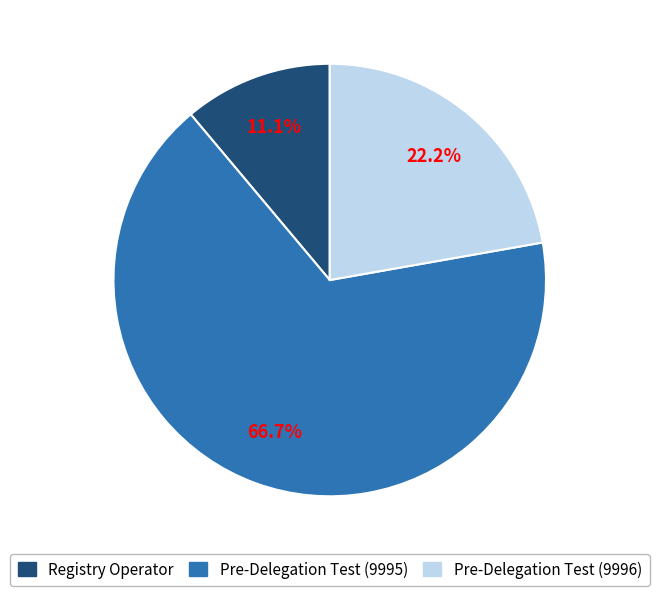

Which category has the smallest portion of the pie?

Registry Operator